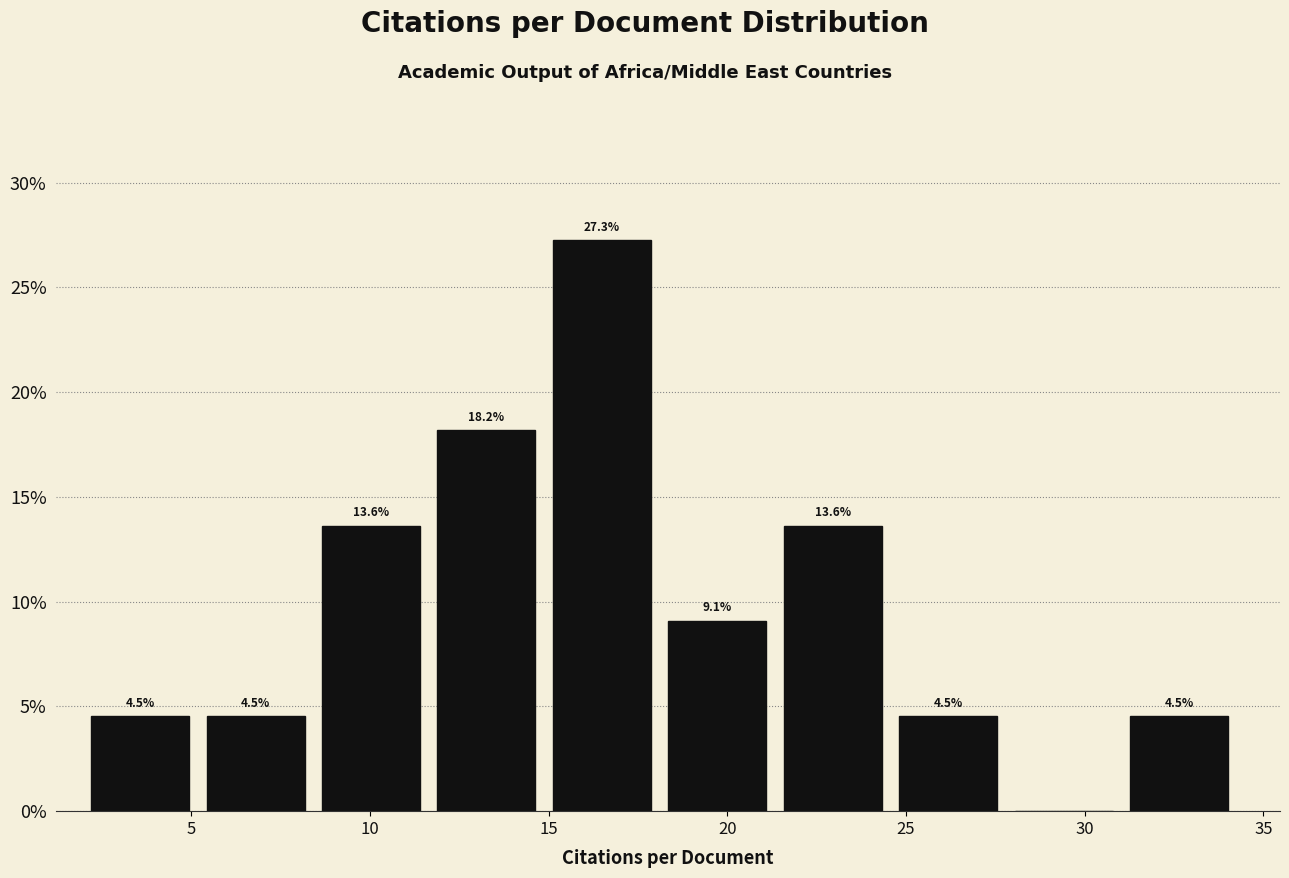

Which range on the x-axis has the tallest bar?

15.0 to 18.5